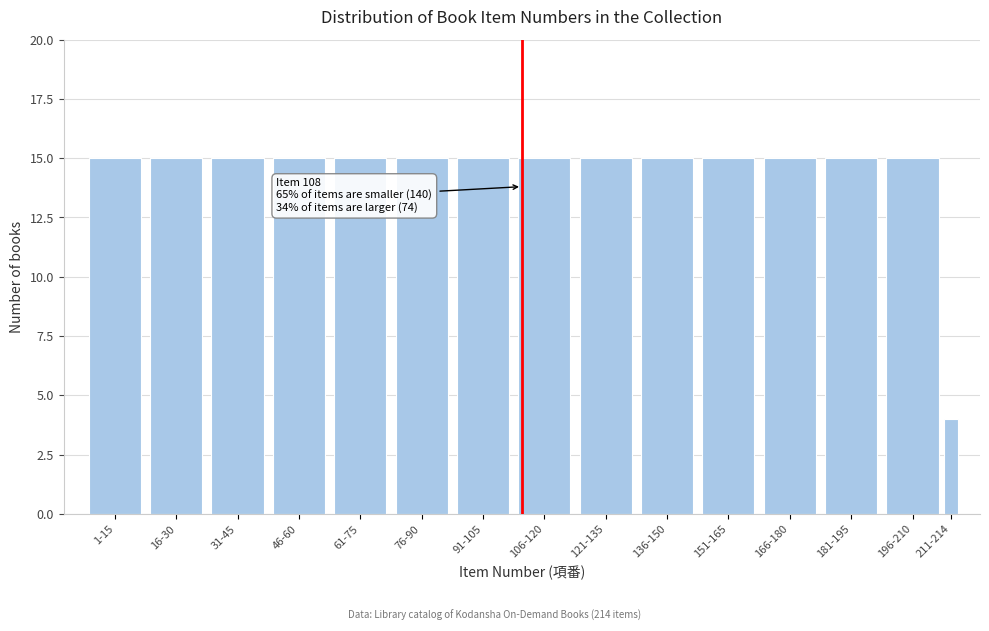

Reading left to right, list all the values displayed in this chart.

1-15=15	16-30=15	31-45=15	46-60=15	61-75=15	76-90=15	91-105=15	106-120=15	121-135=15	136-150=15	151-165=15	166-180=15	181-195=15	196-210=15	211-214=4